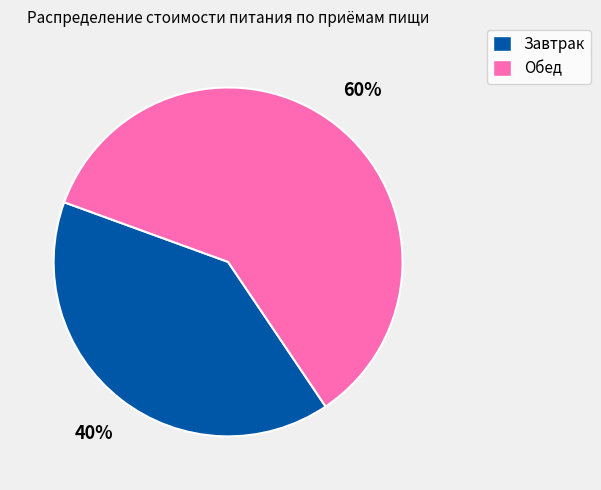

The Завтрак slice represents 35% of the pie. True or false?

False